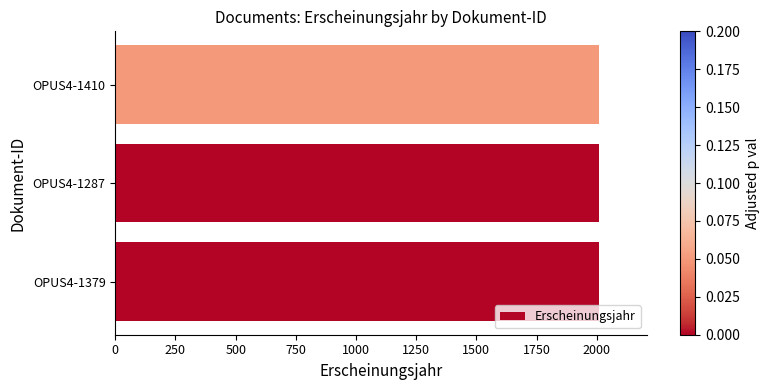

What is the smallest value displayed?

2008